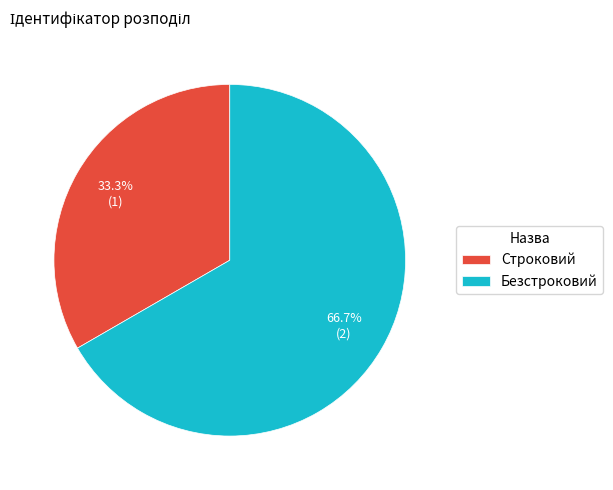

What is the smallest slice in the pie chart?

Строковий